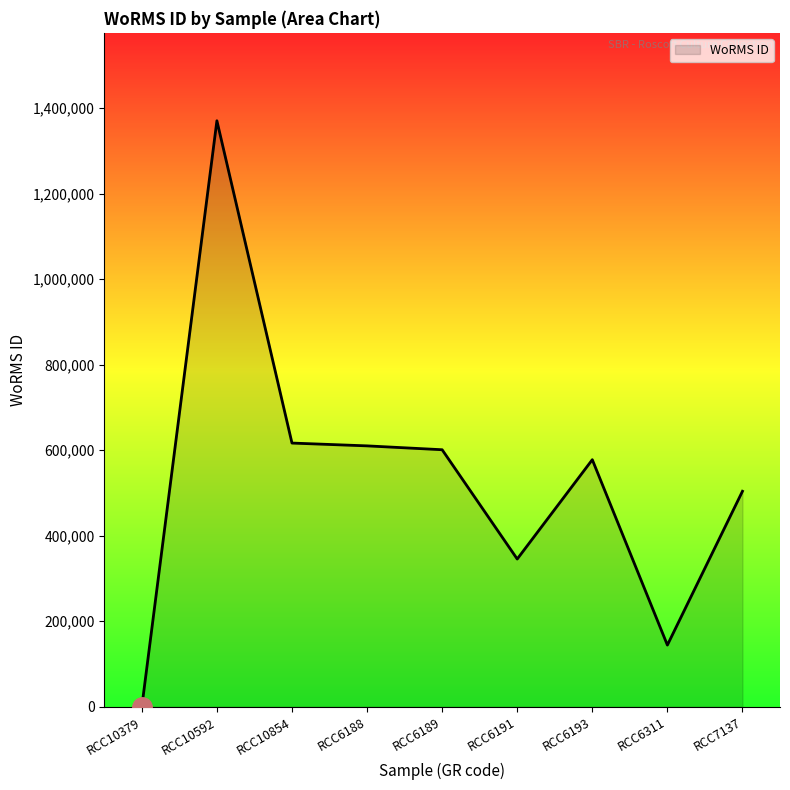

What is the ratio of the value at RCC7137 to the value at RCC6193?

0.9